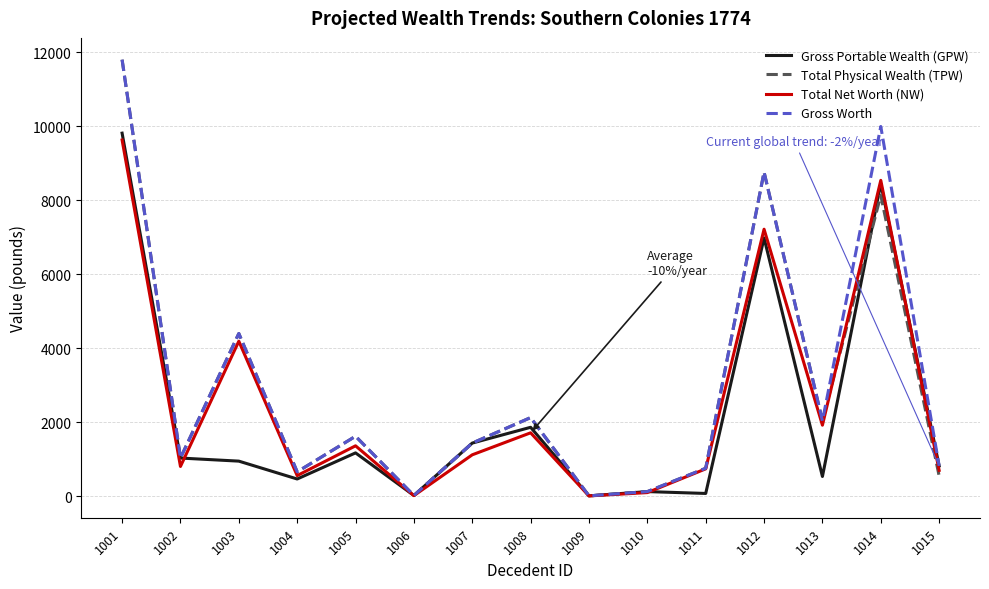

Is the value of Gross Portable Wealth (GPW) at 1010 greater than the value of Gross Worth at 1004?

No